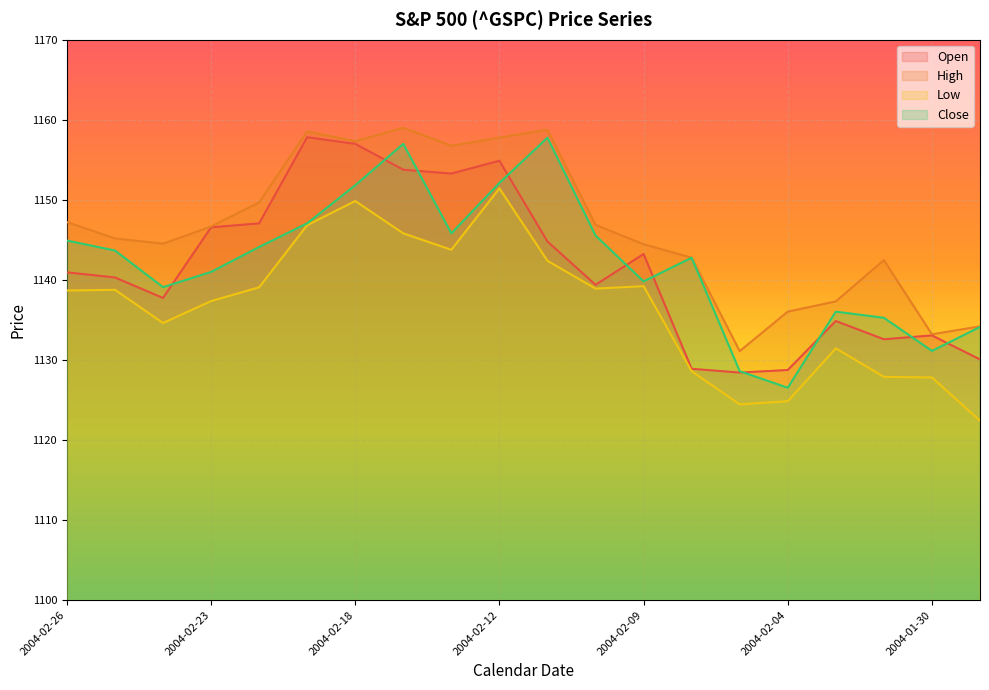

How many lines are shown in the chart?

4